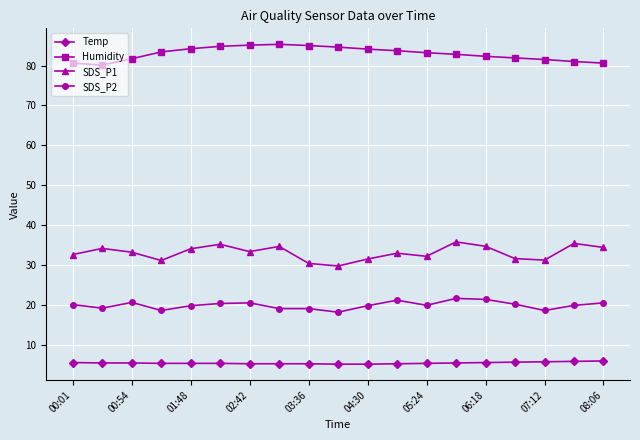

What is the average value of the SDS_P2 series?

20.0